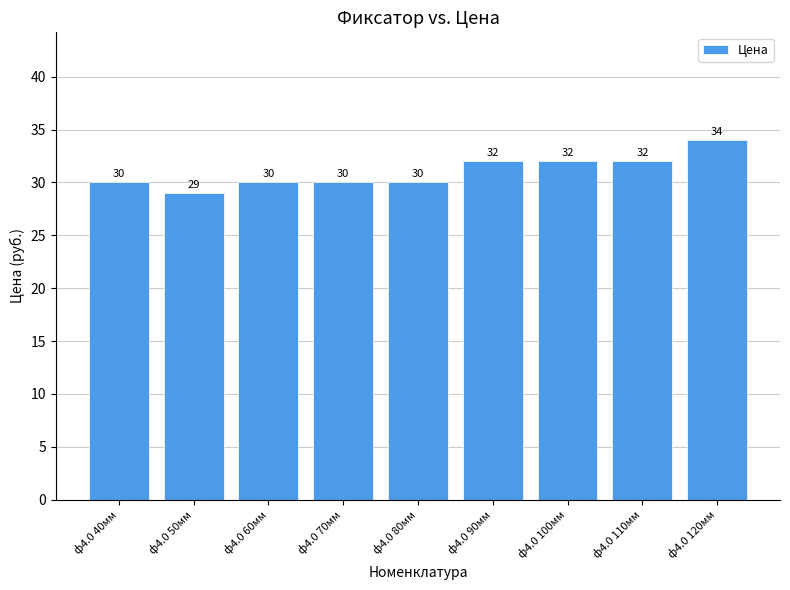

The chart shows a value of 9 at ф4.0 70мм. True or false?

False